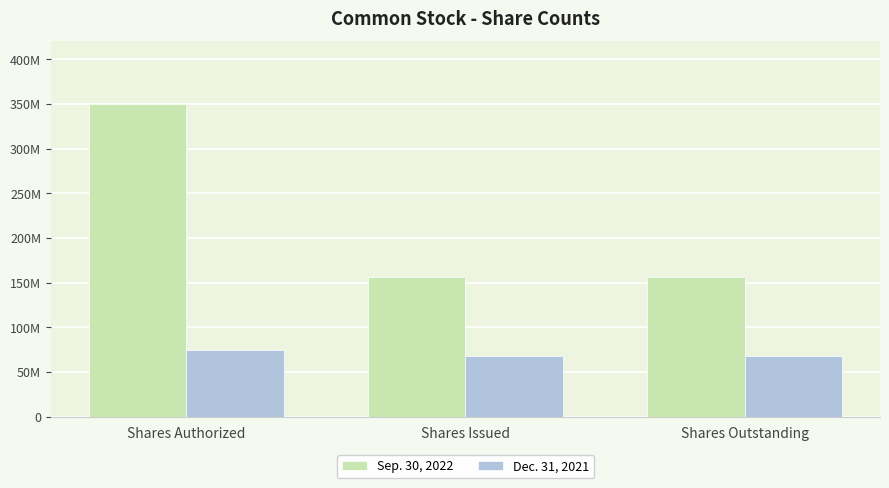

What are all the series names shown in the legend?

Sep. 30, 2022, Dec. 31, 2021